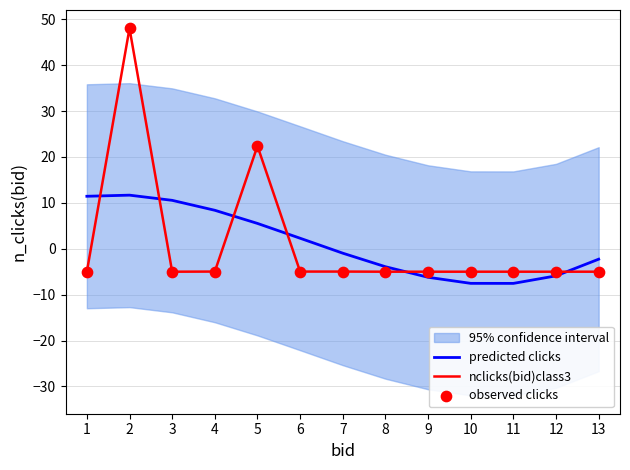

Which series has the largest total across all categories?

nclicks(bid)class3